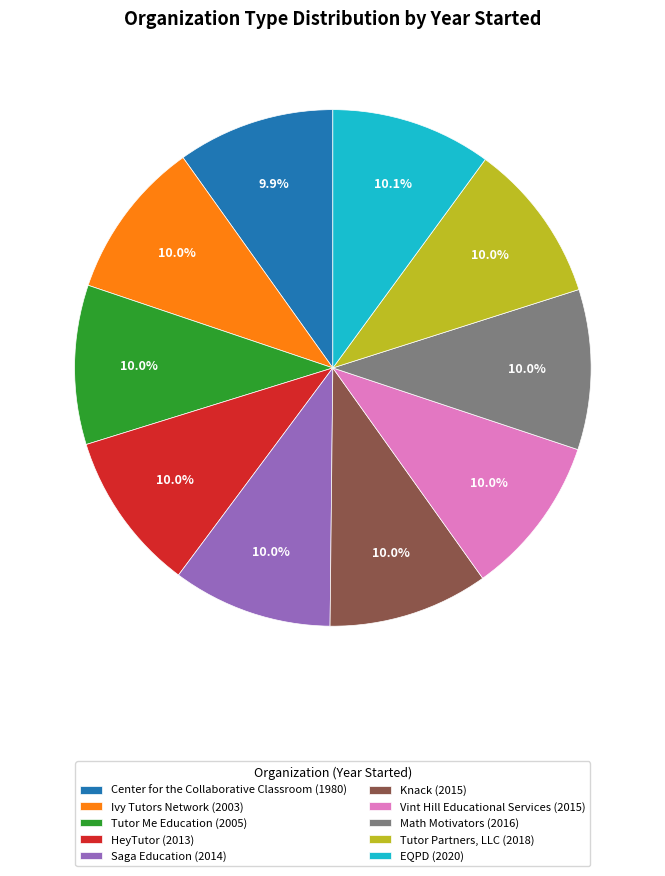

To the nearest percent, what is the combined percentage of Knack and Center for the Collaborative Classroom?

20%